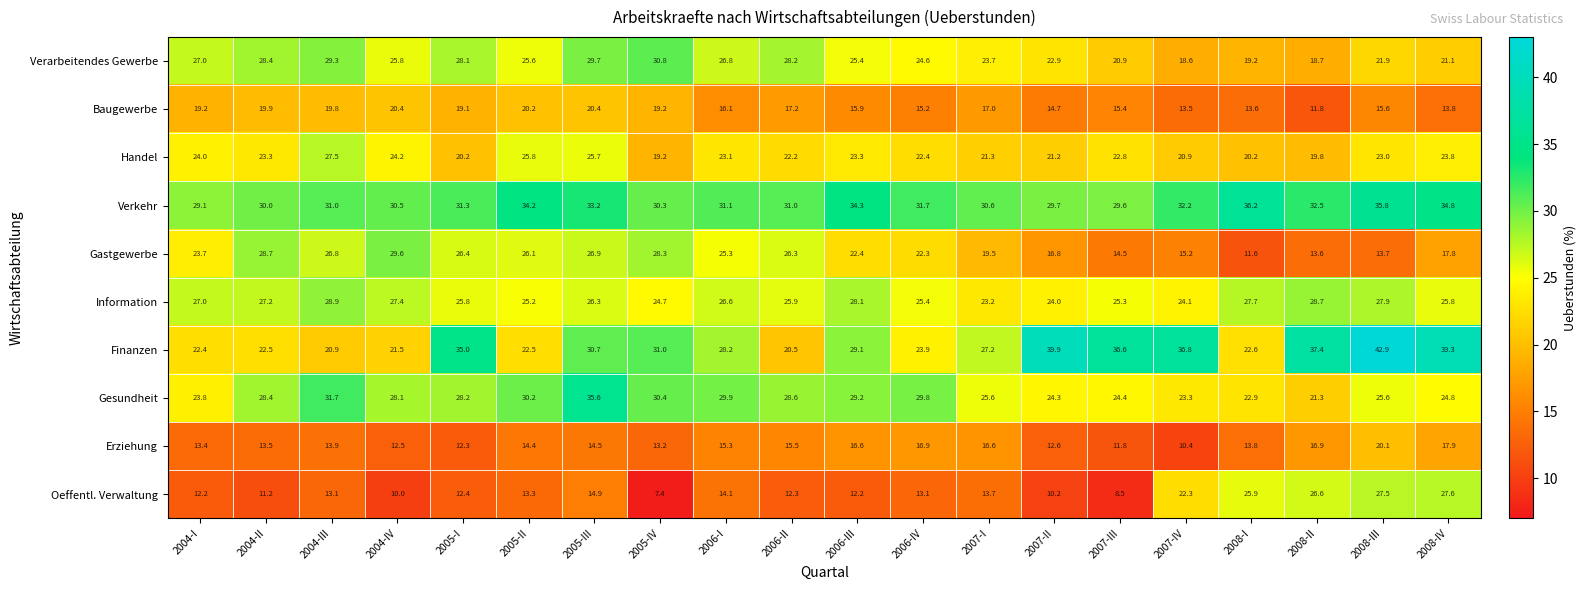

What is the average value of the Gastgewerbe series?

21.8